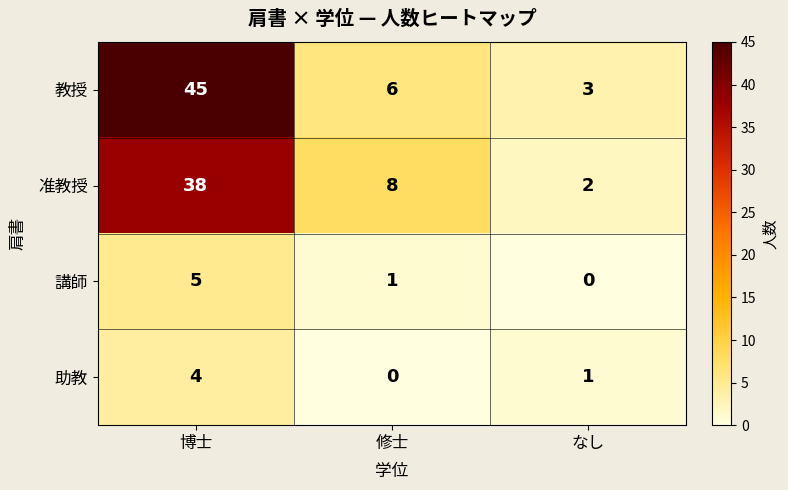

The 助教 series shows 1 at 修士. True or false?

False